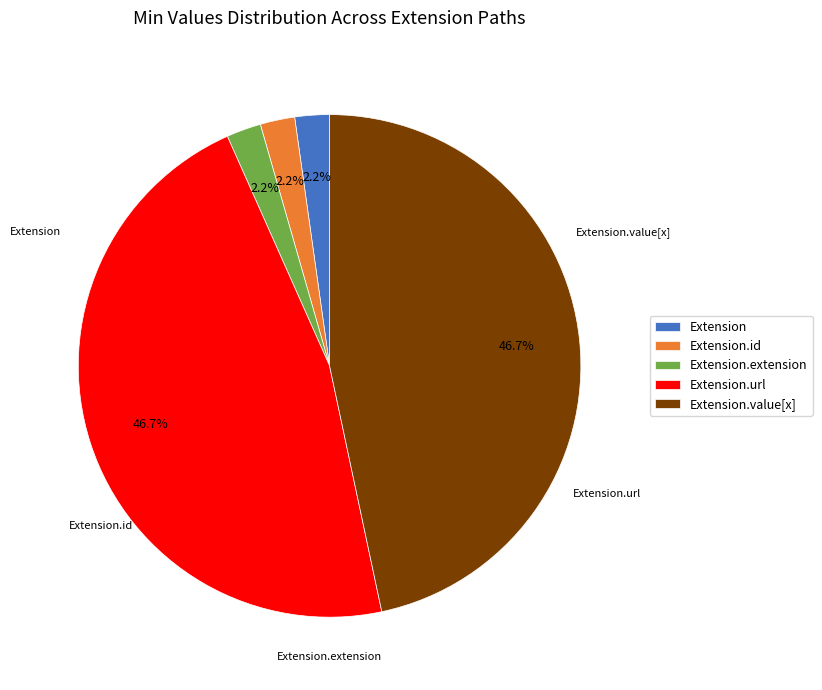

What is the ratio of the value at Extension.value[x] to the value at Extension.url?

1.0